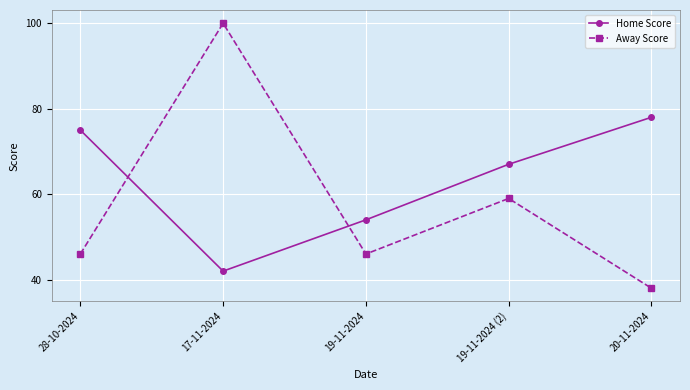

Is this an area chart (filled region under the line)?

No